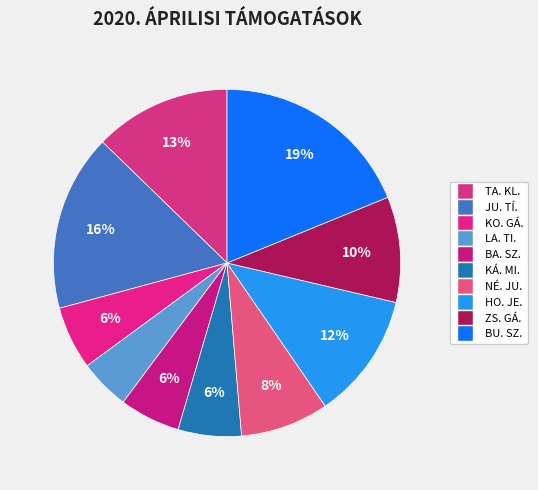

What is the change in value from TA. KL. to HO. JE.?

-4080